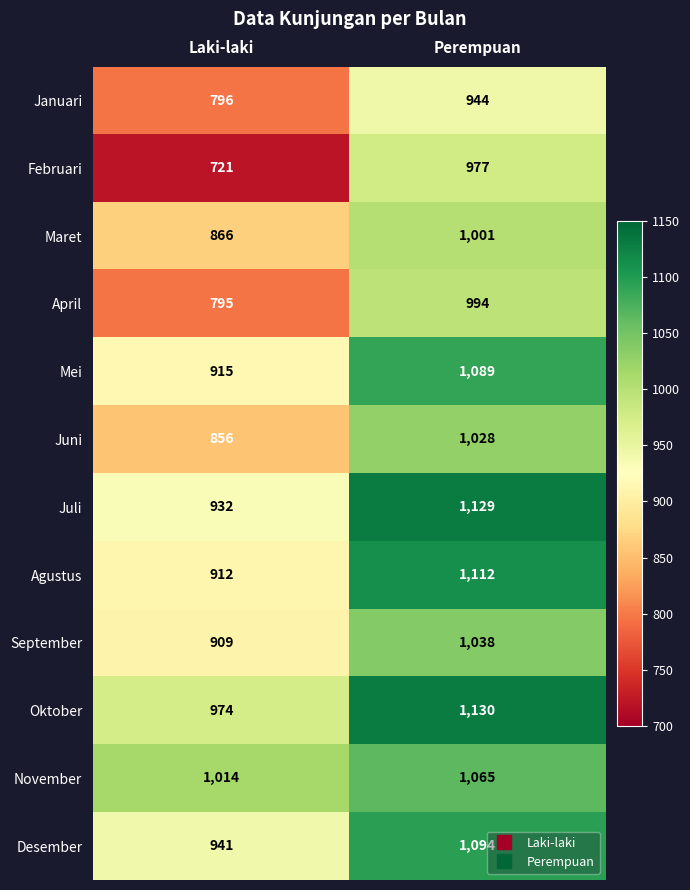

Reading left to right, list all the values displayed in this chart.

Januari: 796	944
Februari: 721	977
Maret: 866	1001
April: 795	994
Mei: 915	1089
Juni: 856	1028
Juli: 932	1129
Agustus: 912	1112
September: 909	1038
Oktober: 974	1130
November: 1014	1065
Desember: 941	1094